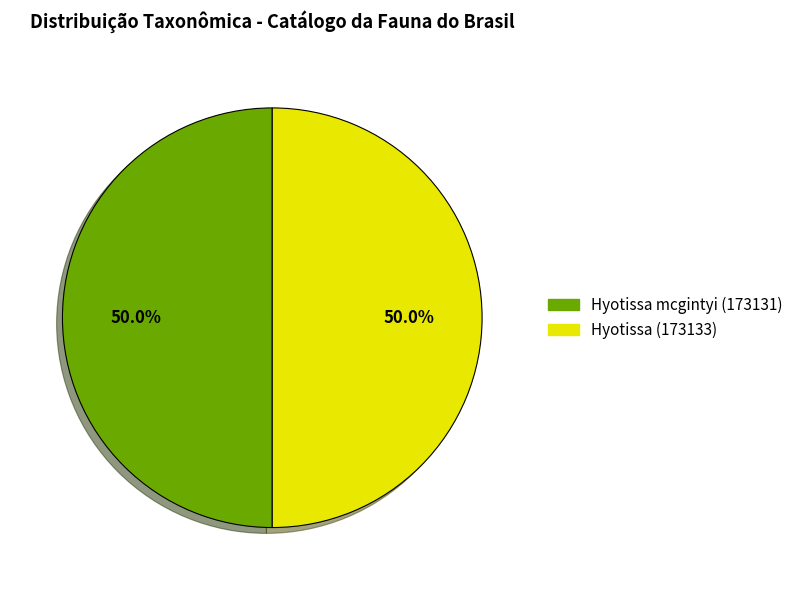

What percentage is the Hyotissa (173133) slice, to the nearest percent?

50%